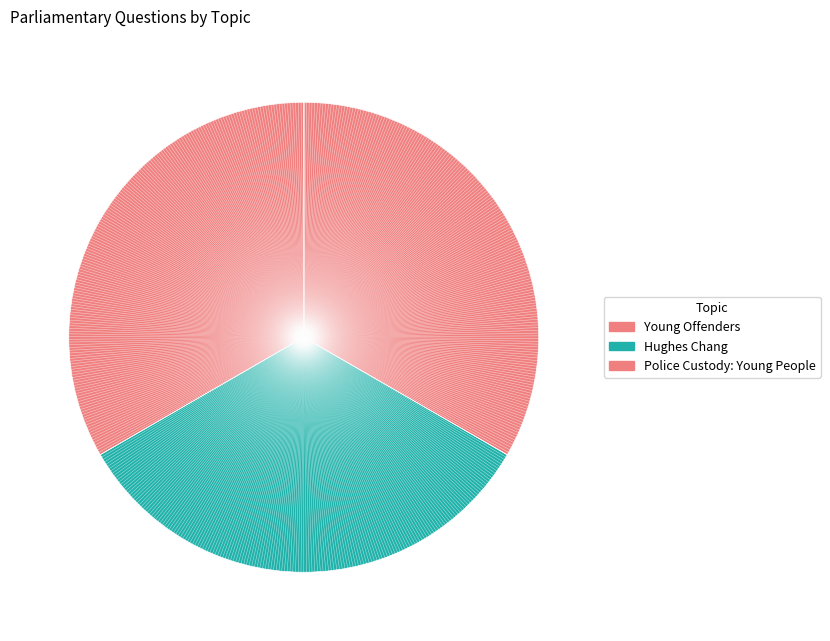

To the nearest percent, what portion does Young Offenders represent?

33%